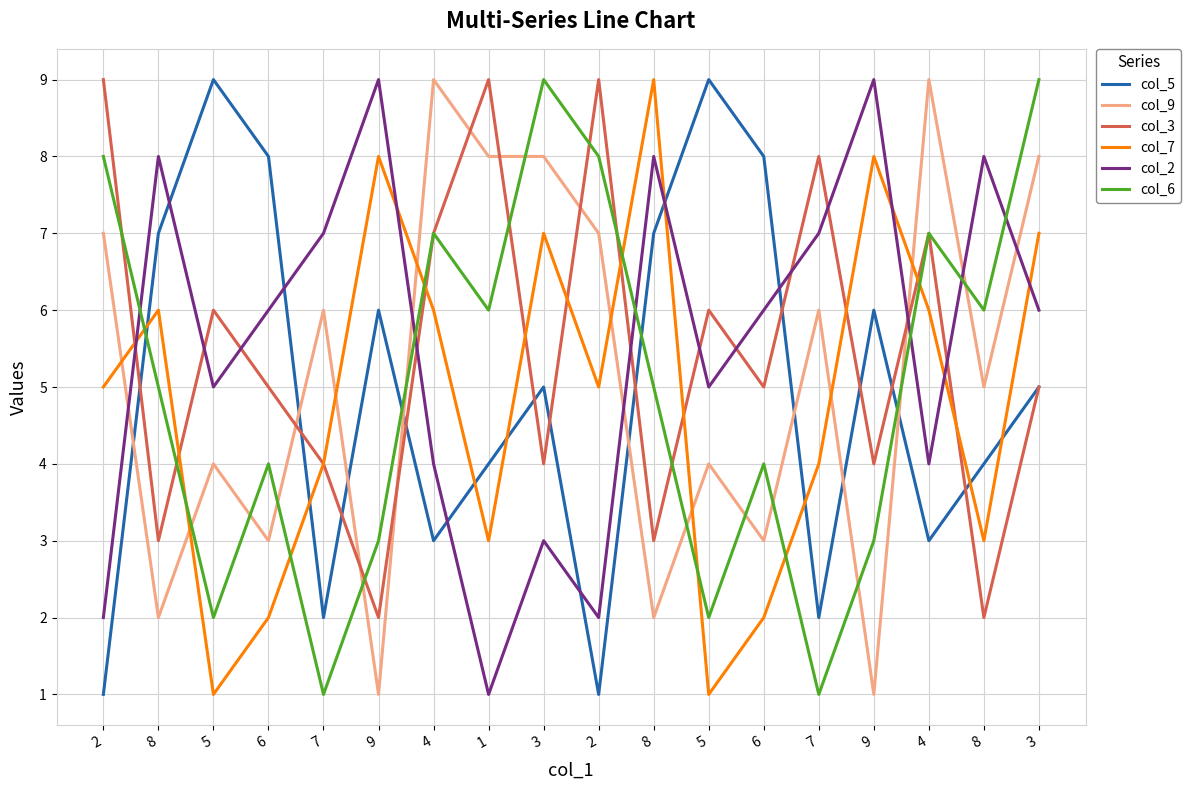

What is the sum of the col_6 values at 2 and 7?

9